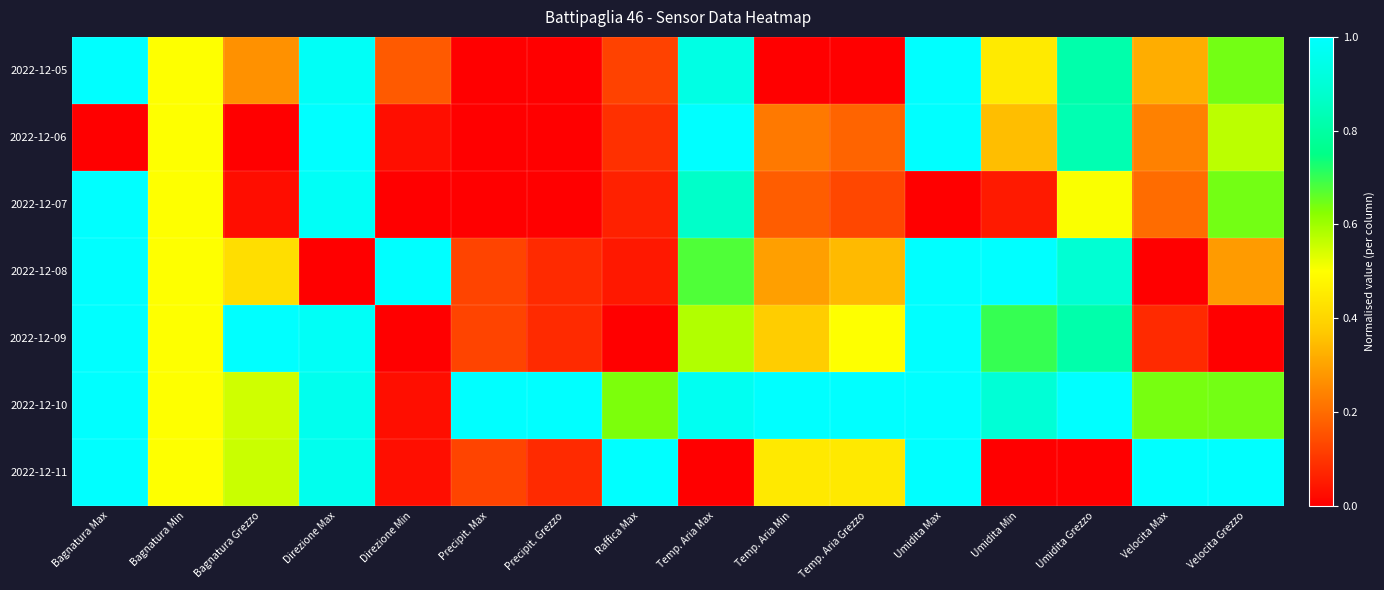

What is the difference between the highest and lowest values at Bagnatura Grezzo?

1.0